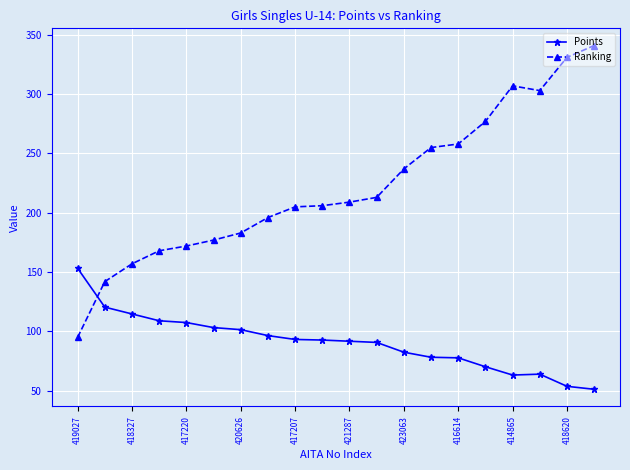

True or false: Ranking and Points cross at least once.

True